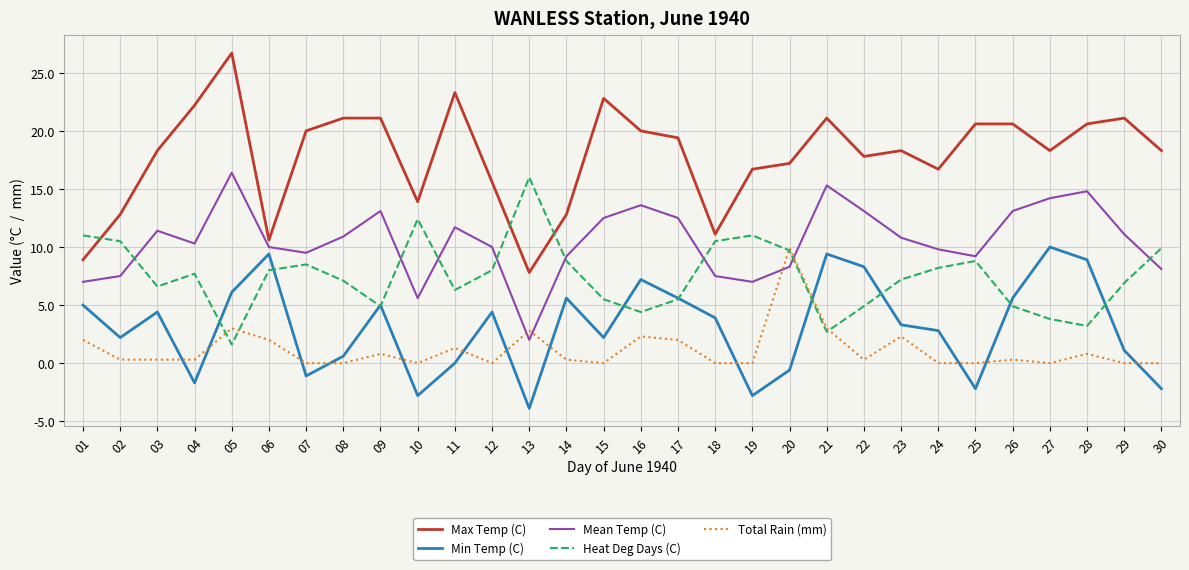

What is the difference between the Heat Deg Days (C) values at 20 and 03?

3.1